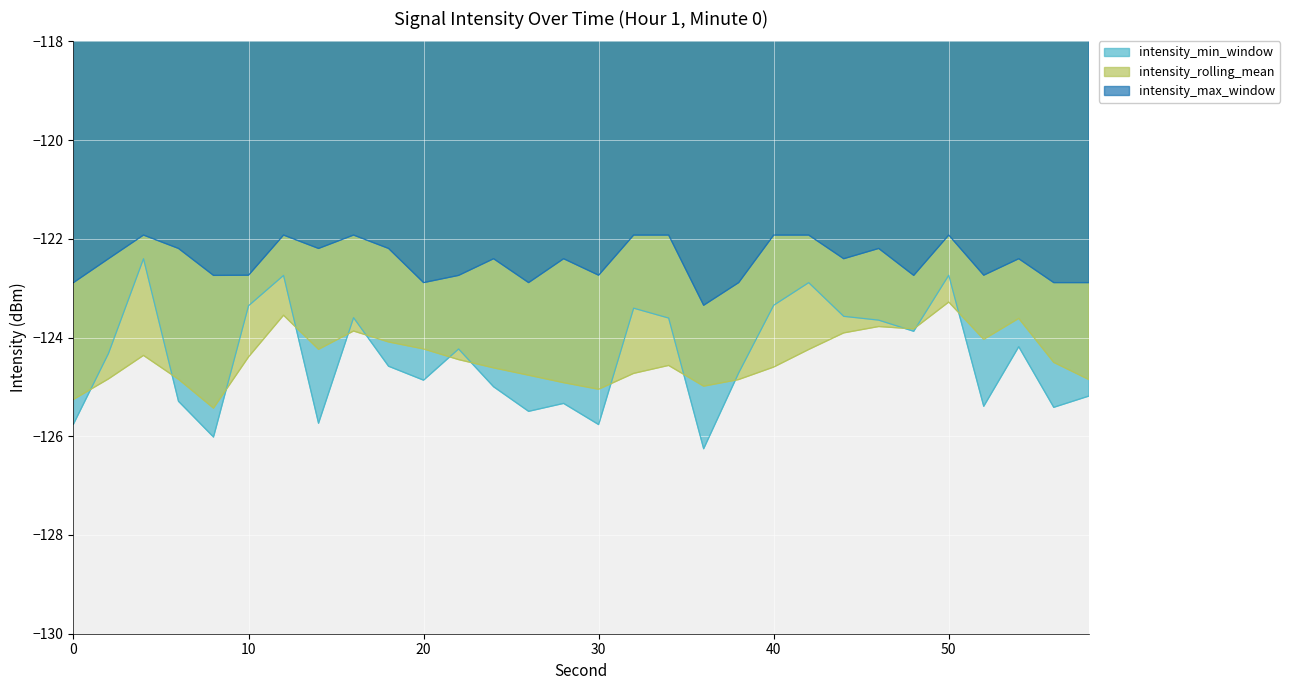

True or false: intensity_max_window and intensity_rolling_mean intersect in this chart.

False